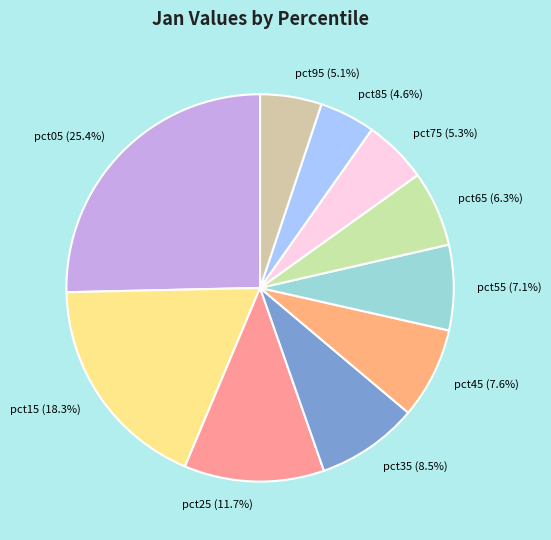

Is pct55 the majority of the pie?

No